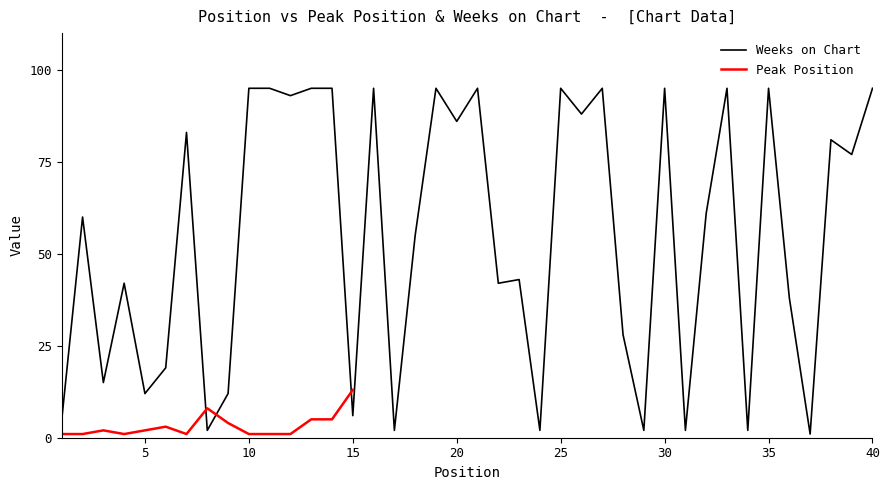

Is this an area chart (filled region under the line)?

No